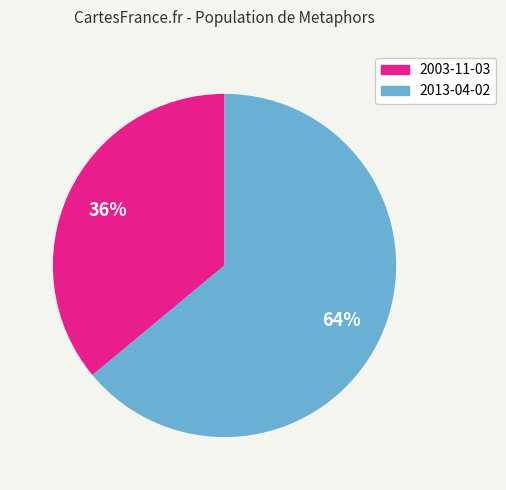

Between 2003-11-03 and 2013-04-02, which is larger?

2013-04-02